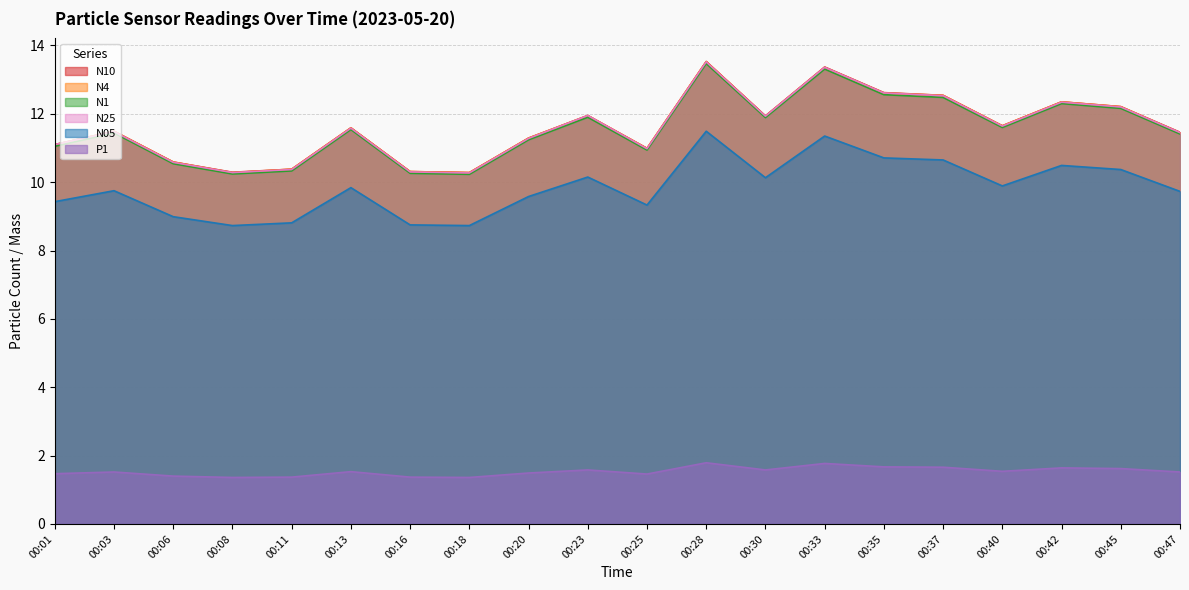

Reading left to right, what are all the values shown in this chart?

N10: 11.1	11.5	10.6	10.3	10.4	11.6	10.3	10.3	11.3	11.9	11.0	13.5	11.9	13.4	12.6	12.5	11.7	12.3	12.2	11.5
N4: 11.1	11.5	10.6	10.3	10.4	11.6	10.3	10.3	11.3	11.9	11.0	13.5	11.9	13.4	12.6	12.5	11.7	12.3	12.2	11.4
N1: 11.1	11.4	10.5	10.2	10.3	11.5	10.3	10.2	11.2	11.9	10.9	13.5	11.9	13.3	12.6	12.5	11.6	12.3	12.2	11.4
N25: 11.1	11.5	10.6	10.3	10.4	11.6	10.3	10.3	11.3	11.9	11.0	13.5	11.9	13.4	12.6	12.5	11.6	12.3	12.2	11.4
N05: 9.4	9.8	9.0	8.7	8.8	9.8	8.8	8.7	9.6	10.2	9.3	11.5	10.1	11.3	10.7	10.7	9.9	10.5	10.4	9.7
P1: 1.5	1.5	1.4	1.4	1.4	1.5	1.4	1.4	1.5	1.6	1.5	1.8	1.6	1.8	1.7	1.7	1.5	1.6	1.6	1.5